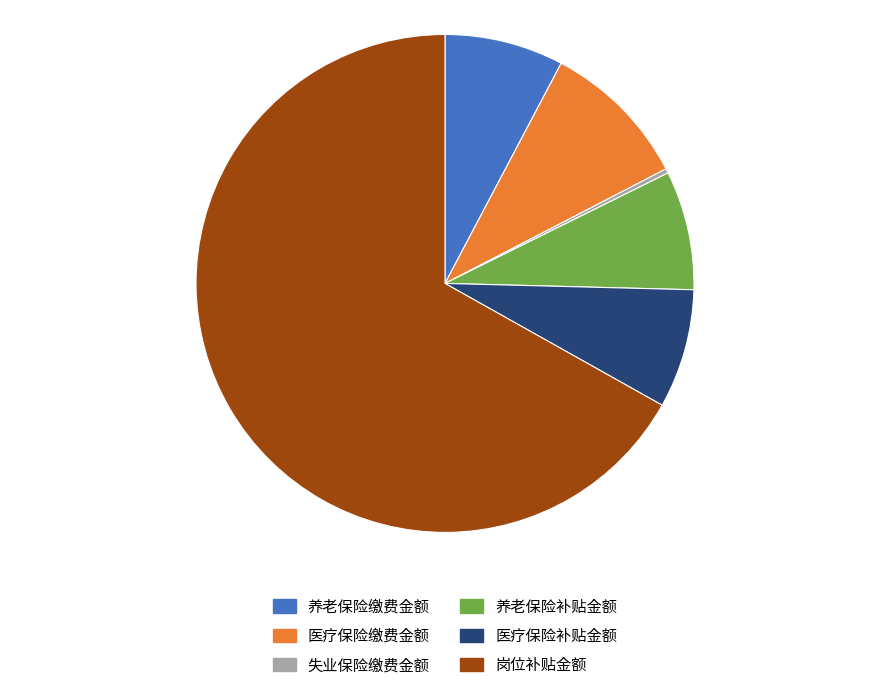

Is the sum of 养老保险缴费金额 and 医疗保险缴费金额 greater than half?

No